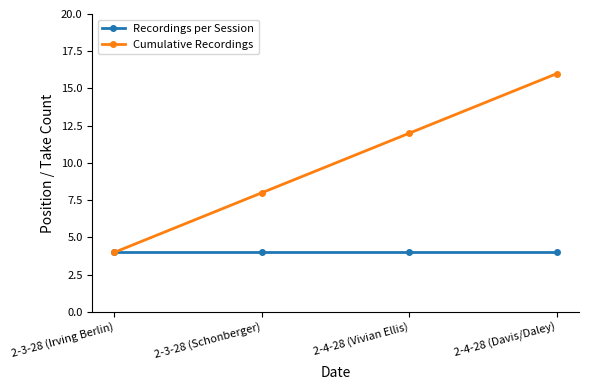

The value of Cumulative Recordings at 2-3-28 (Irving Berlin) is 3. True or false?

False